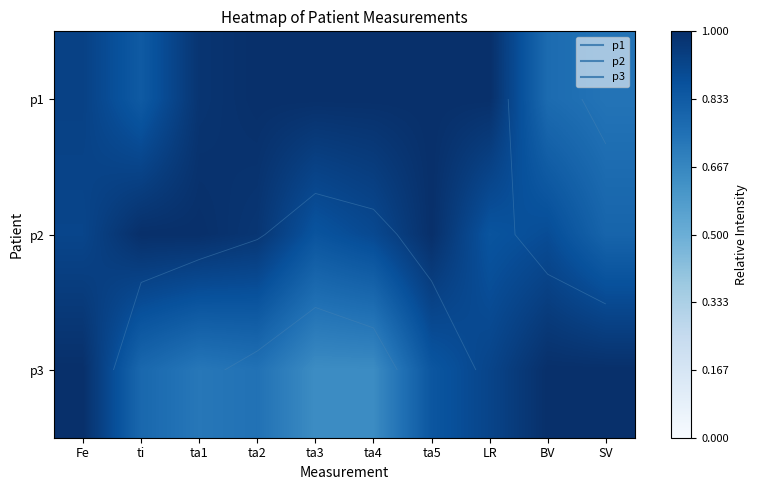

Which series has the largest range (max minus min)?

p3